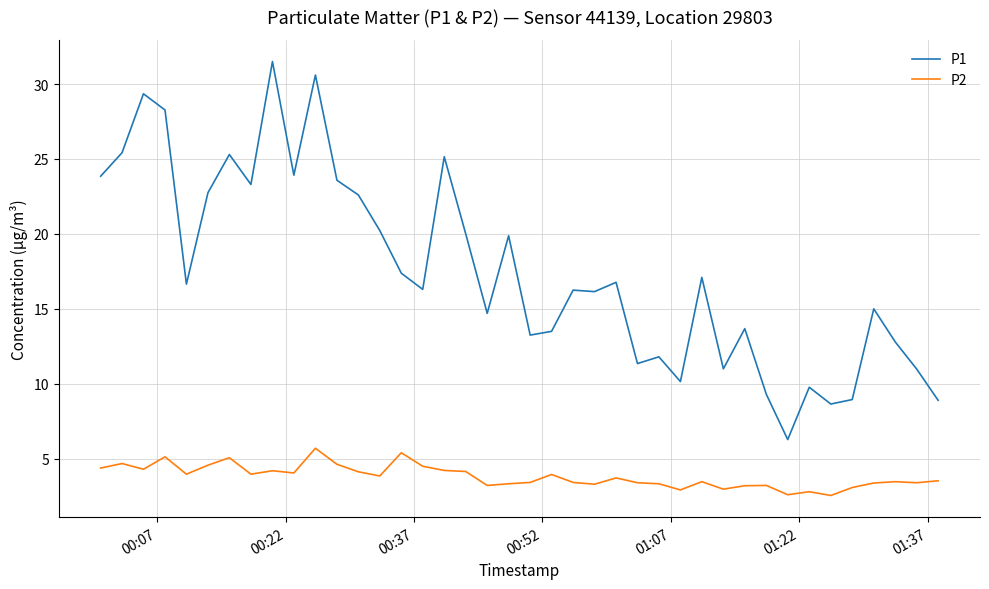

Rank the series by their average value, from highest to lowest.

P1, P2